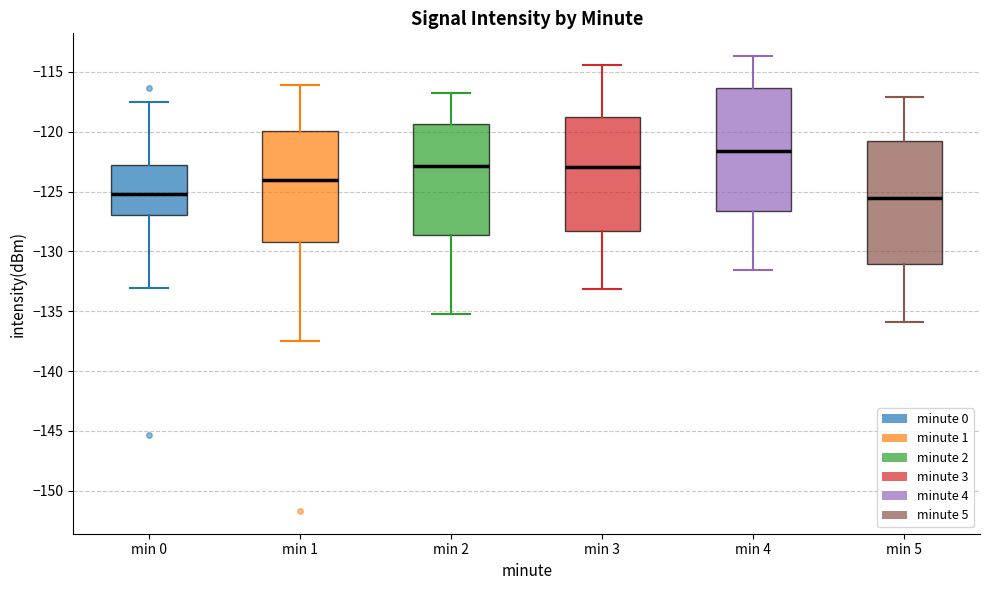

Reading left to right, read every box against the y-axis: the position of its median line, the range the box covers, and the ends of its whiskers. The values are not printed on the chart, so give them approximately, as read against the axis.

min 0: median -125.0, box -127.0 to -123.0, whiskers -133.0 to -117.5
min 1: median -124.0, box -129.0 to -120.0, whiskers -137.5 to -116.0
min 2: median -123.0, box -128.5 to -119.5, whiskers -135.0 to -117.0
min 3: median -123.0, box -128.5 to -118.5, whiskers -133.0 to -114.5
min 4: median -121.5, box -126.5 to -116.5, whiskers -131.5 to -113.5
min 5: median -125.5, box -131.0 to -121.0, whiskers -136.0 to -117.0